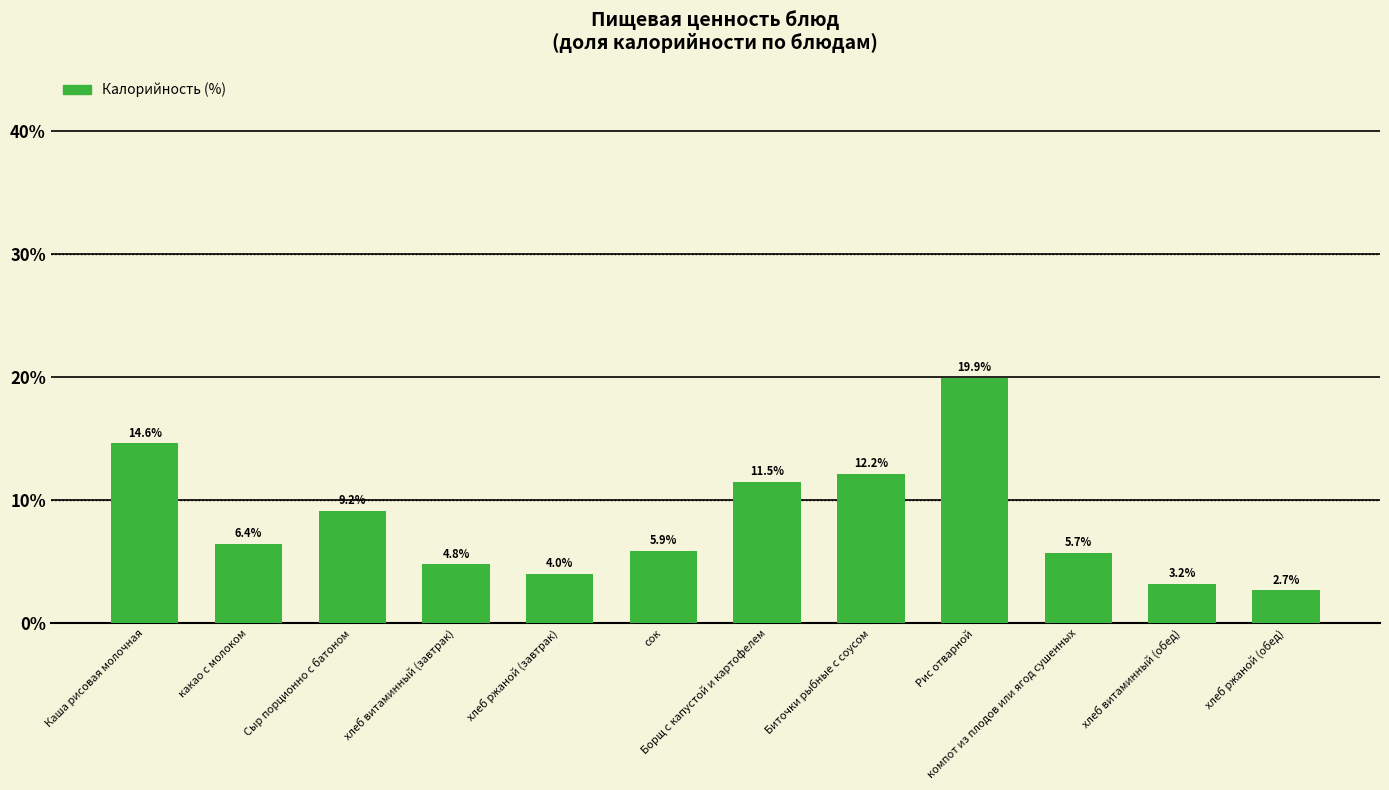

What is the difference between the values at какао с молоком and Борщ с капустой и картофелем?

5.1